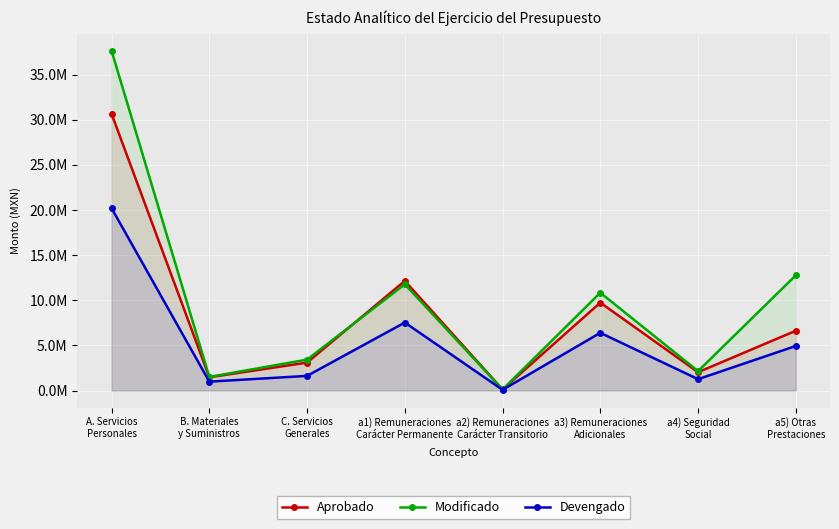

True or false: Devengado has more than 0 points higher than both neighbors.

True